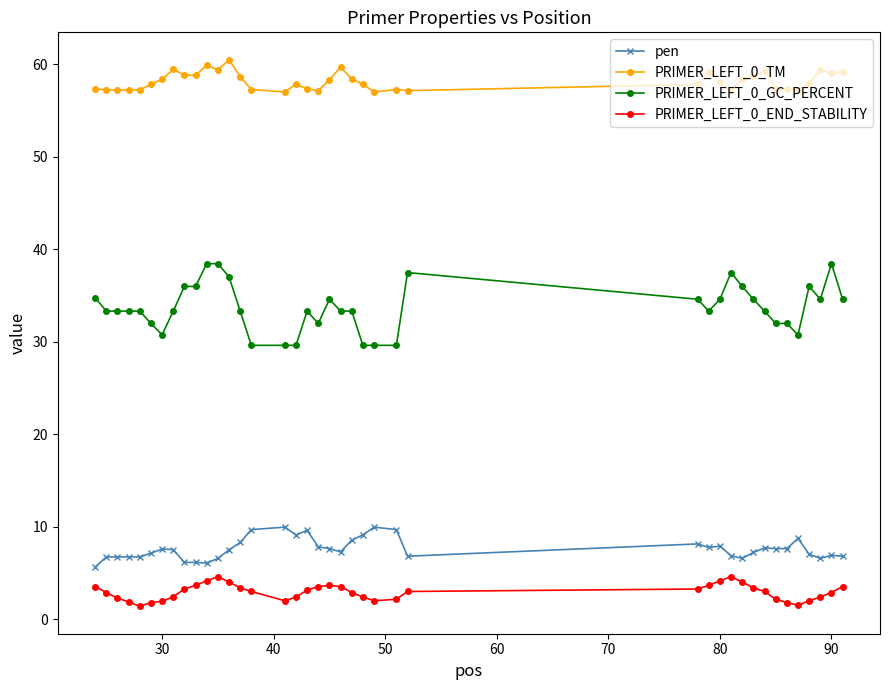

True or false: PRIMER_LEFT_0_GC_PERCENT and pen intersect in this chart.

False